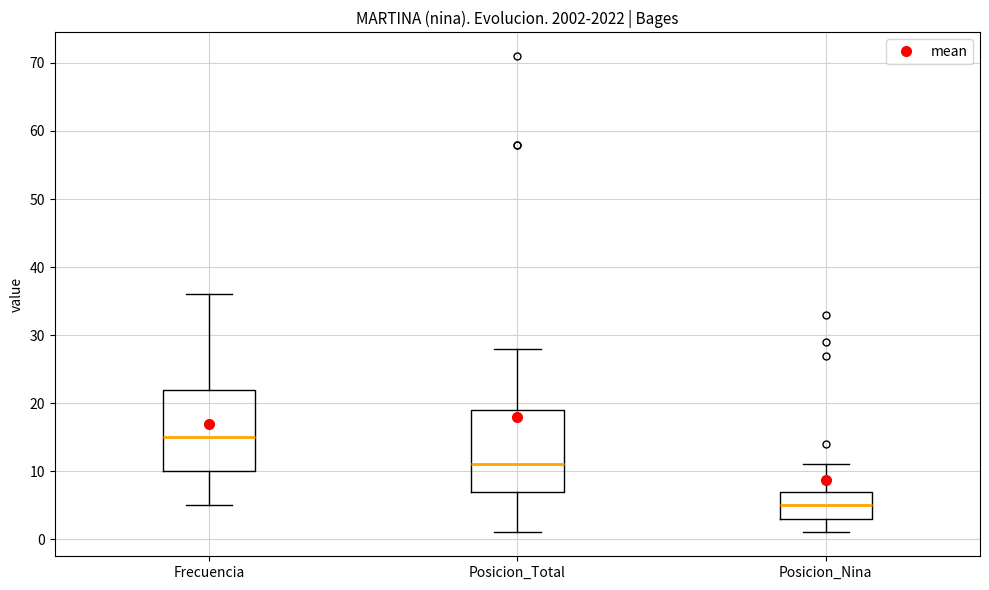

Reading left to right, read every box against the y-axis: the position of its median line, the range the box covers, and the ends of its whiskers. The values are not printed on the chart, so give them approximately, as read against the axis.

Frecuencia: median 15, box 10 to 22, whiskers 5 to 36
Posicion_Total: median 11, box 7 to 19, whiskers 1 to 28
Posicion_Nina: median 5, box 3 to 7, whiskers 1 to 11